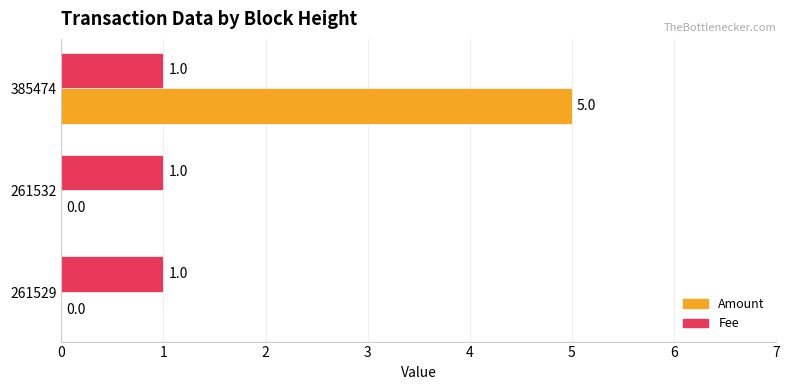

Which series has the widest spread of values?

Amount